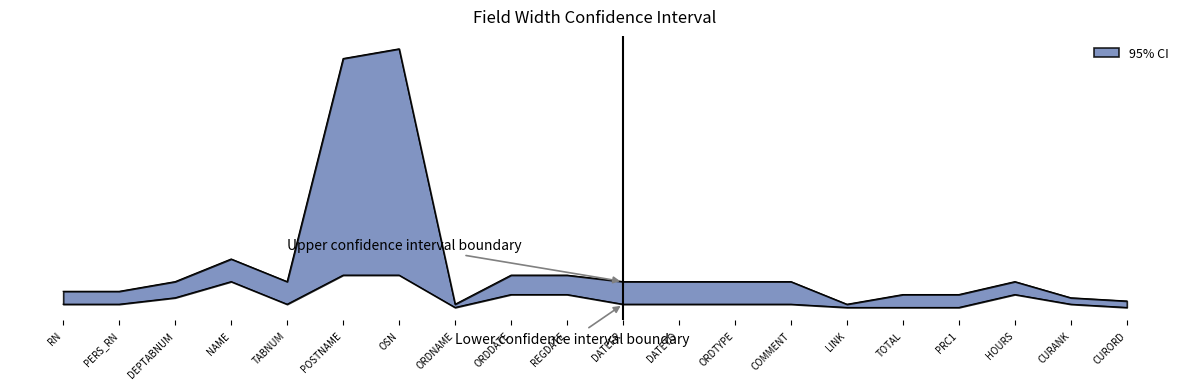

Reading left to right, what are all the values shown in this chart?

Upper confidence interval boundary: RN=5	PERS_RN=5	DEPTABNUM=8	NAME=15	TABNUM=8	POSTNAME=77	OSN=80	ORDNAME=1	ORDDATE=10	REGDATE=10	DATEFR=8	DATETO=8	ORDTYPE=8	COMMENT=8	LINK=1	TOTAL=4	PRC1=4	HOURS=8	CURANK=3	CURORD=2
Lower confidence interval boundary: RN=1	PERS_RN=1	DEPTABNUM=3	NAME=8	TABNUM=1	POSTNAME=10	OSN=10	ORDNAME=0	ORDDATE=4	REGDATE=4	DATEFR=1	DATETO=1	ORDTYPE=1	COMMENT=1	LINK=0	TOTAL=0	PRC1=0	HOURS=4	CURANK=1	CURORD=0